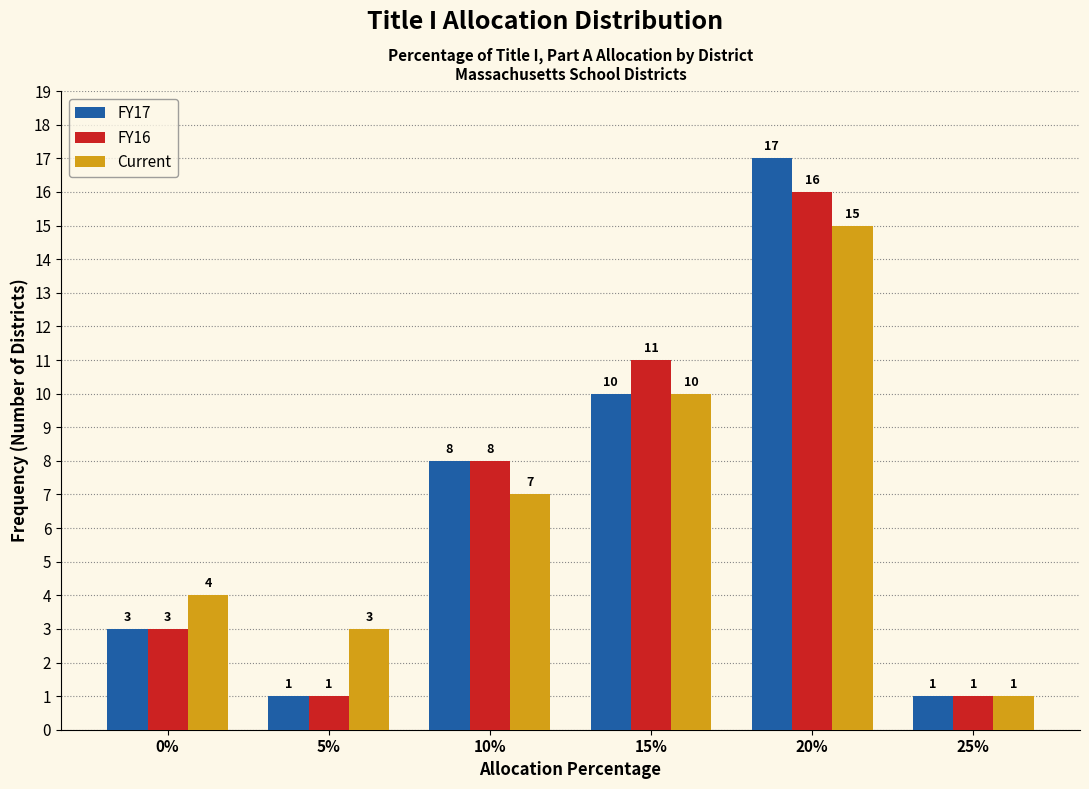

Reading left to right, what are all the values shown in this chart?

FY17: 3	1	8	10	17	1
FY16: 3	1	8	11	16	1
Current: 4	3	7	10	15	1